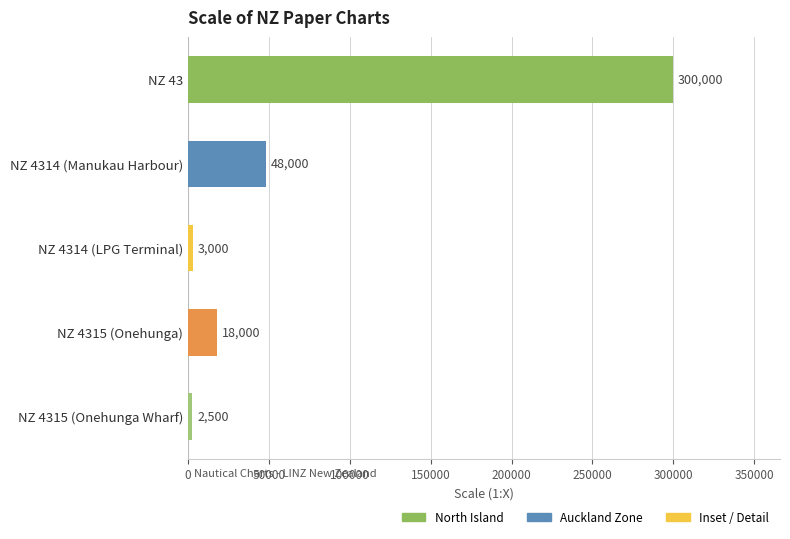

What is the ratio of the value at NZ 4314 (Manukau Harbour) to the value at NZ 4314 (LPG Terminal)?

16.0